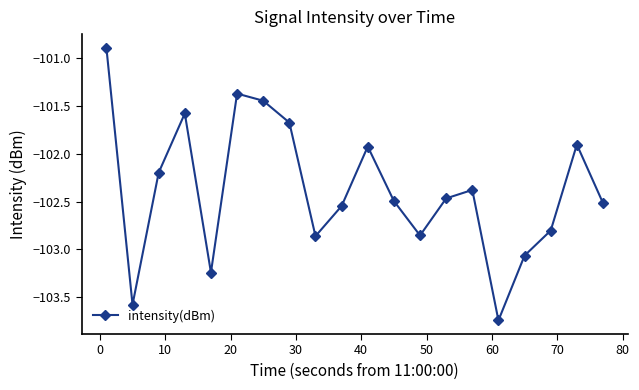

What is the difference between the maximum and minimum values?

2.9